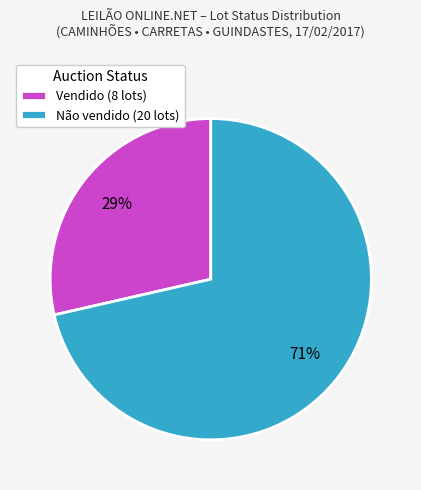

Which slice is the largest?

Não vendido